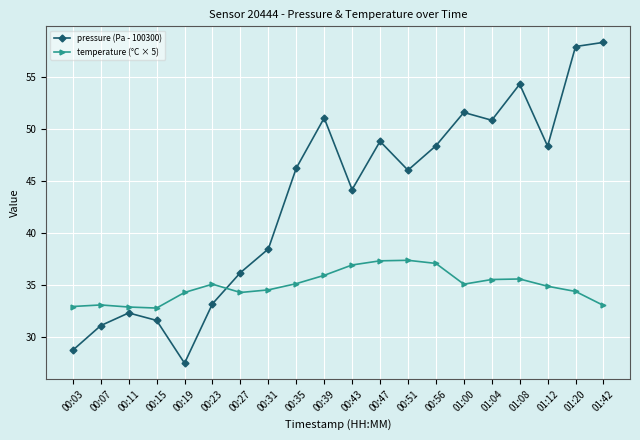

What is the average value of the pressure (Pa - 100300) series?

43.2